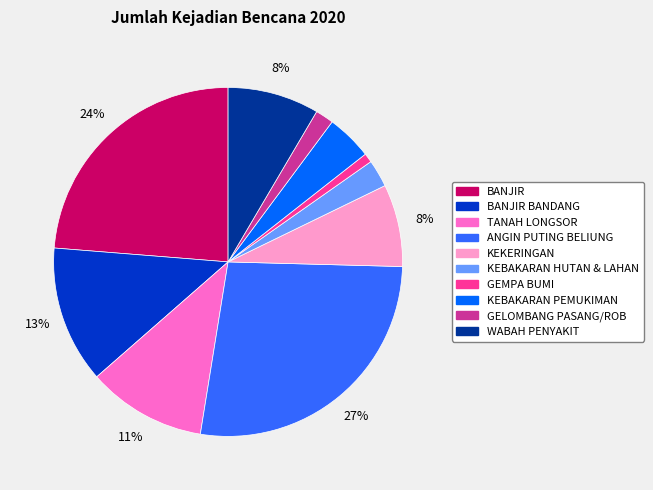

Between BANJIR BANDANG and BANJIR, which is larger?

BANJIR